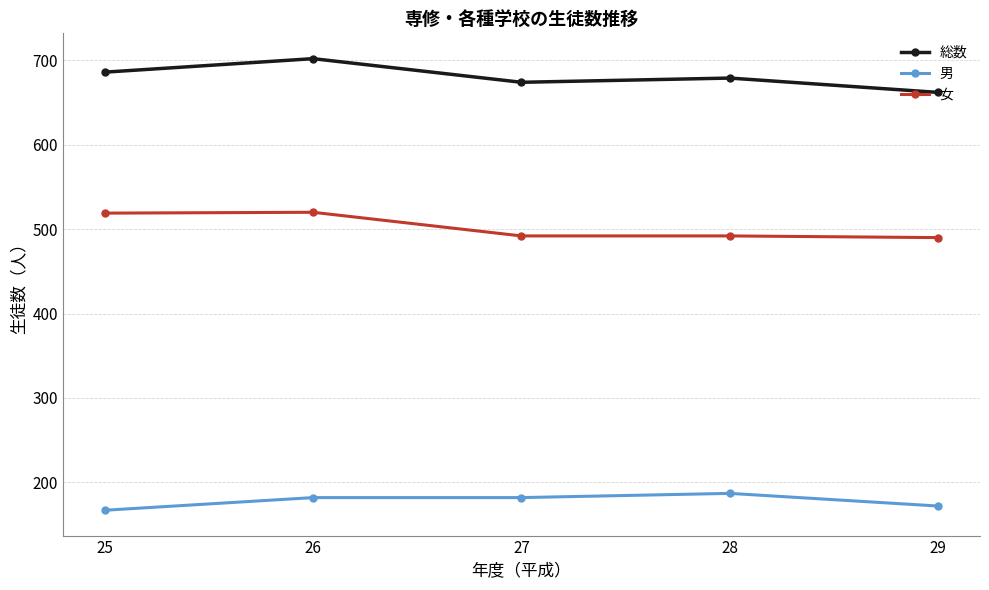

True or false: 男 and 女 intersect in this chart.

False